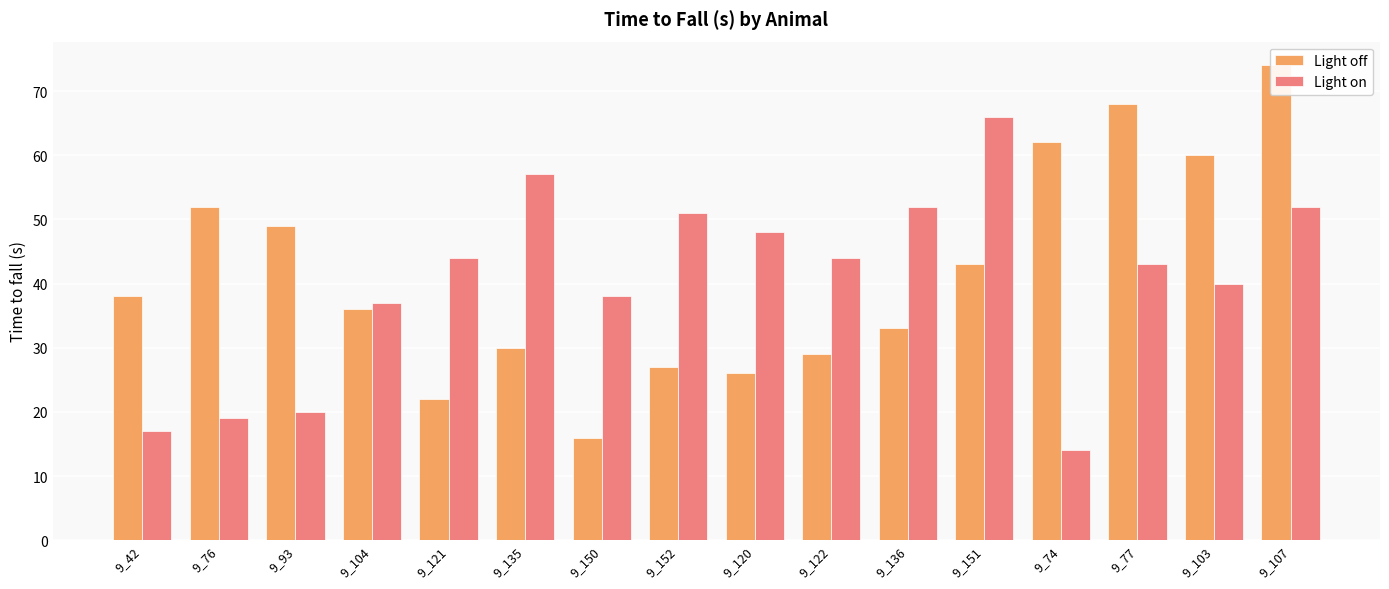

How many distinct data groups are displayed?

2